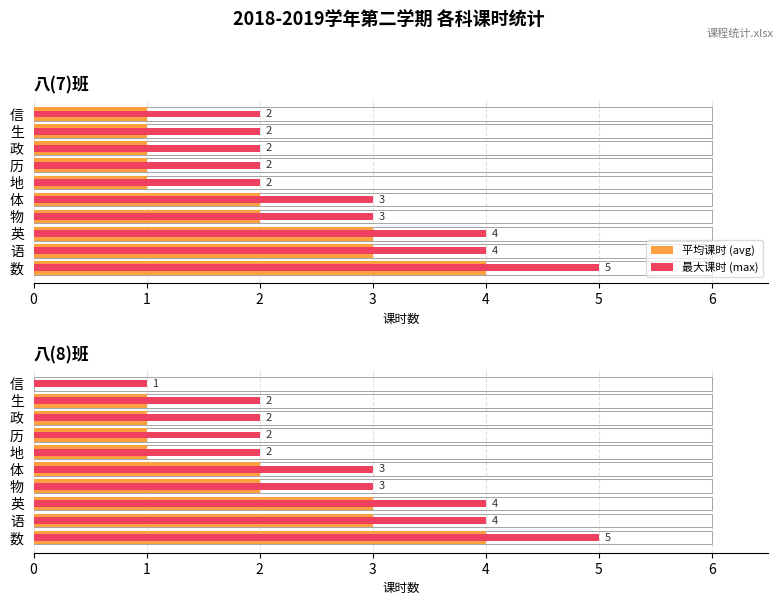

Rank the series by their maximum value, from highest to lowest.

最大课时 (max), 平均课时 (avg)